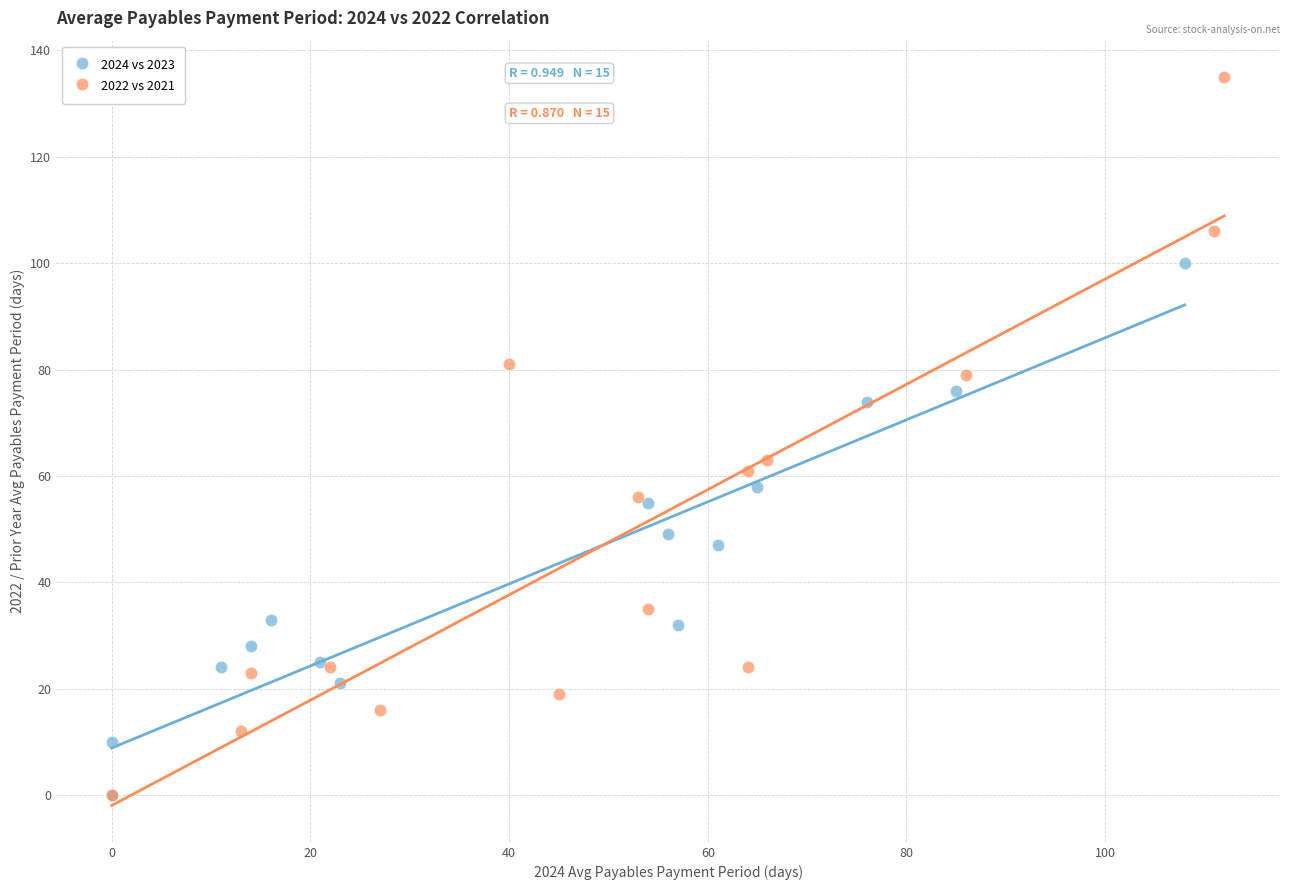

Which series has the largest Y range (max minus min)?

2022 vs 2021